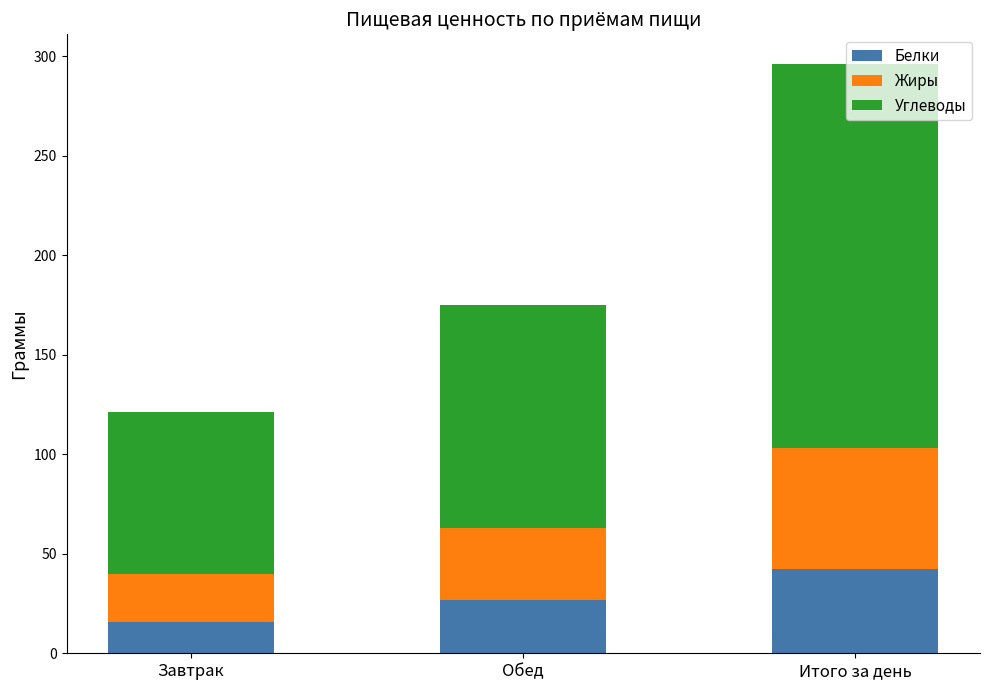

List the labels in order of Белки value, largest first.

Итого за день, Обед, Завтрак